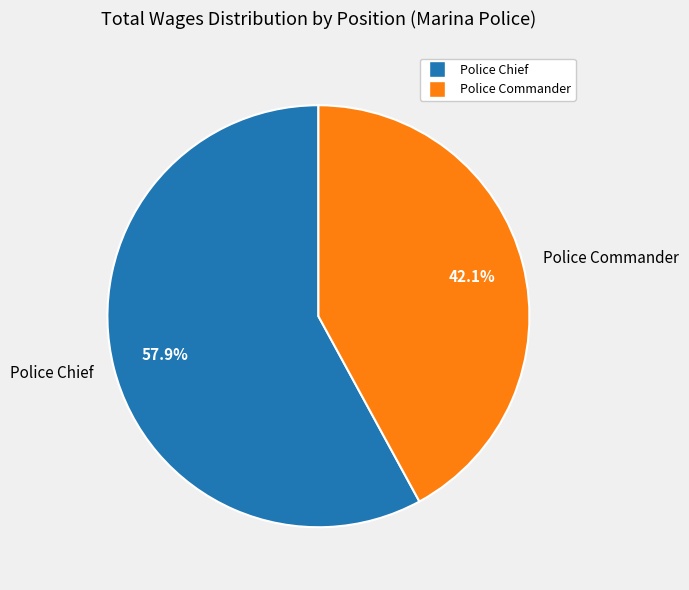

Between Police Chief and Police Commander, which is larger?

Police Chief